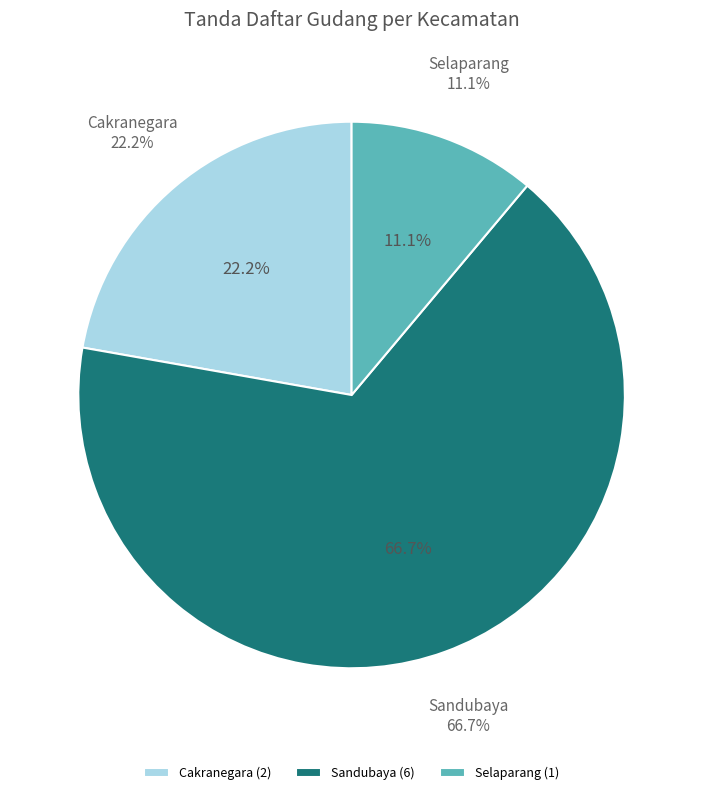

To the nearest percent, what is the difference between the Selaparang and Cakranegara slice percentages?

11%